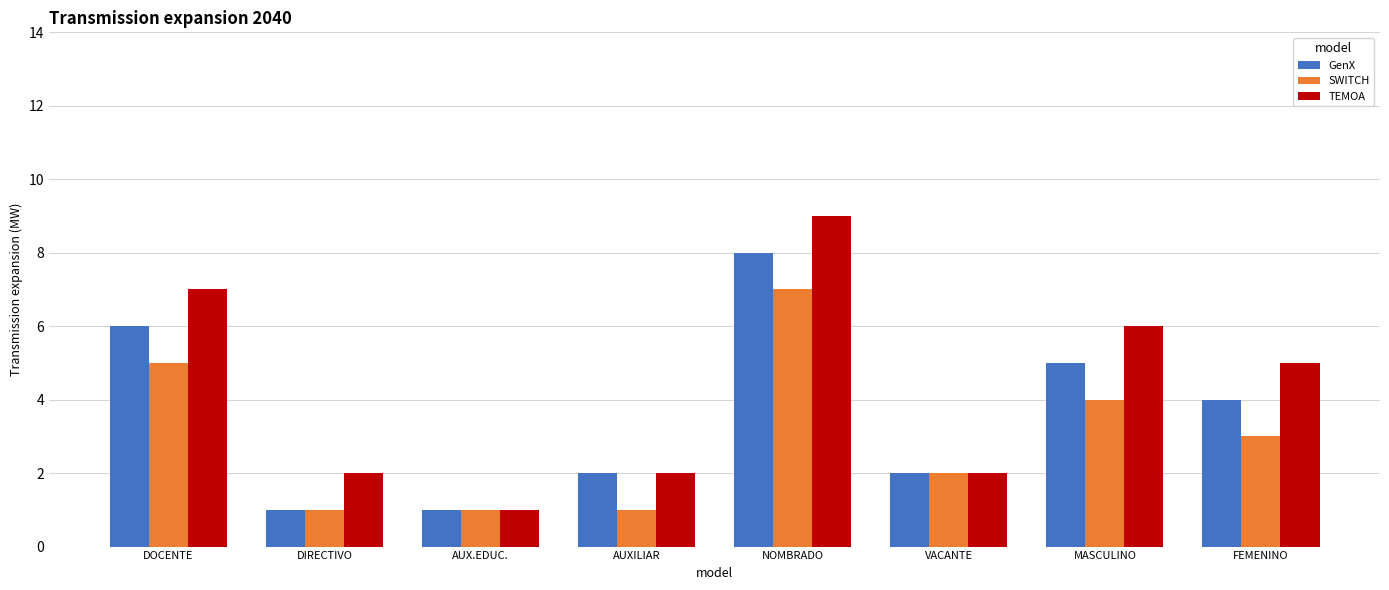

At which category is the sum across all series the highest?

NOMBRADO